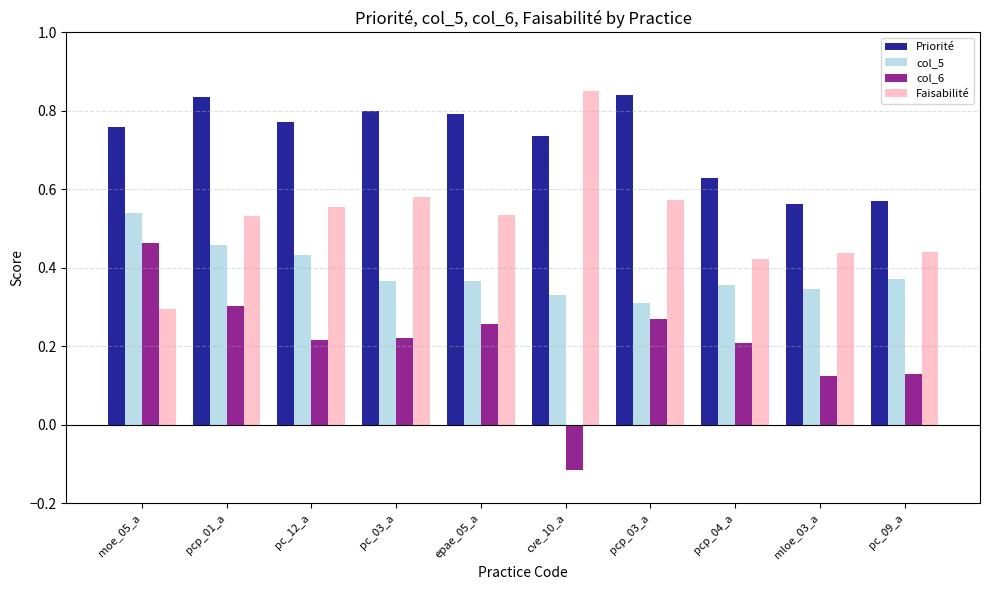

Between pcp_01_a and pcp_03_a, which series saw the biggest shift?

col_5